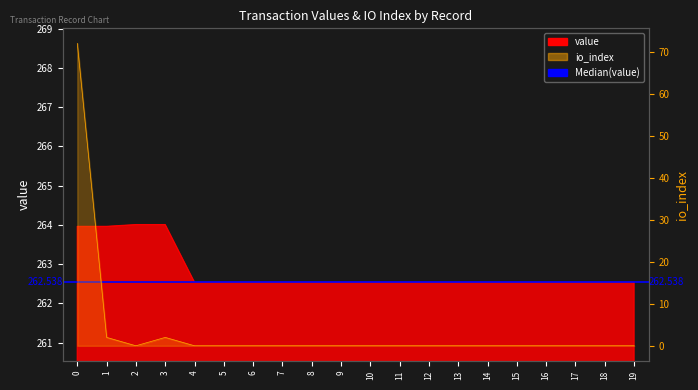

True or false: io_index and value cross at least once.

False